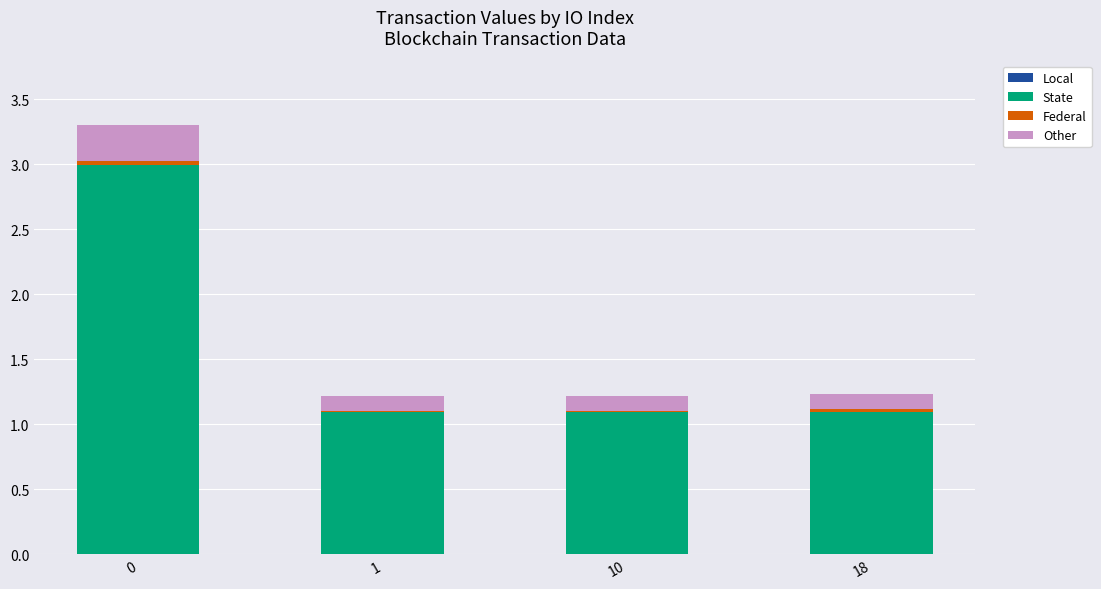

What is the highest value of the State series?

3.0